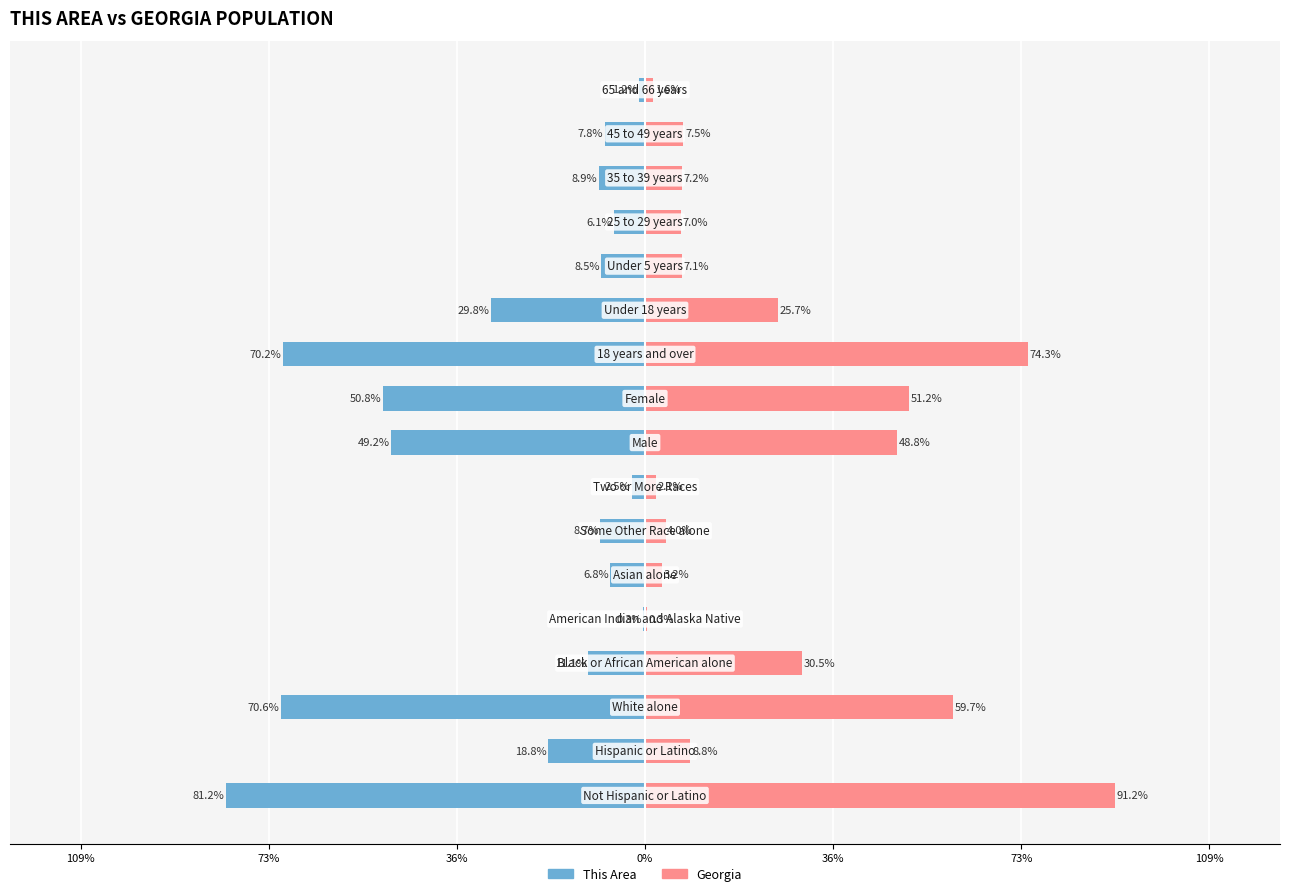

How many values in the This Area series exceed -8?

6